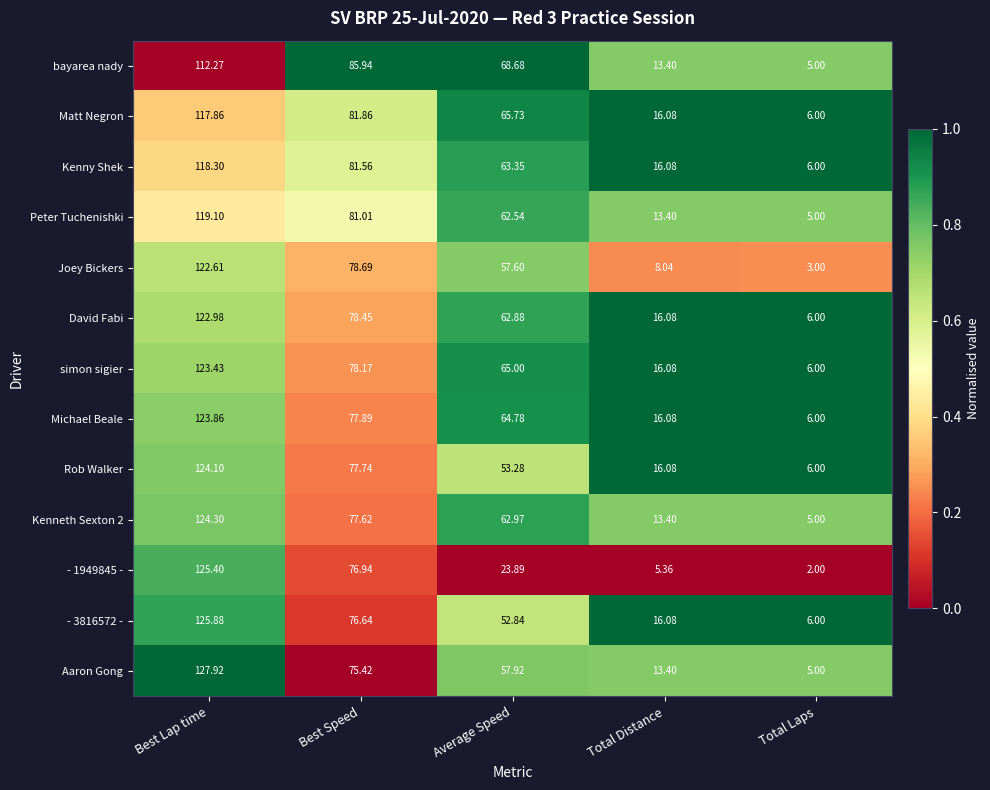

Between Best Speed and Total Laps, which series saw the biggest shift?

bayarea nady